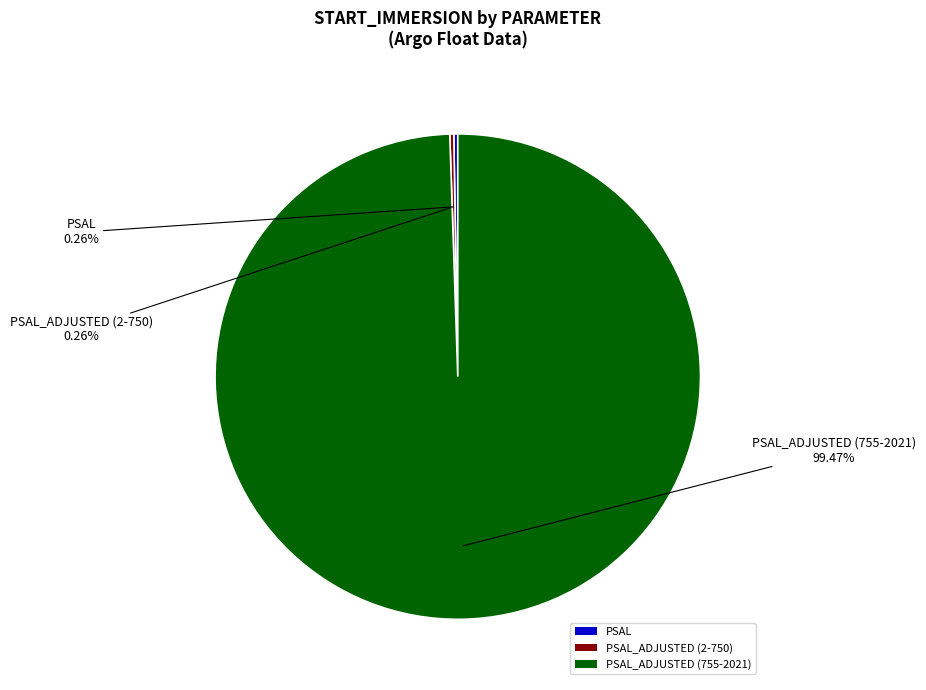

Is there any slice that represents more than half of the pie?

Yes